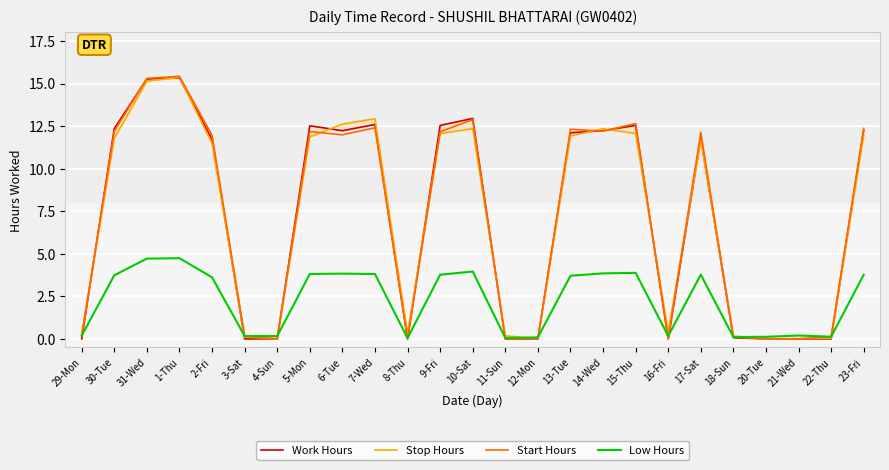

What are all the series names shown in the legend?

Work Hours, Stop Hours, Start Hours, Low Hours